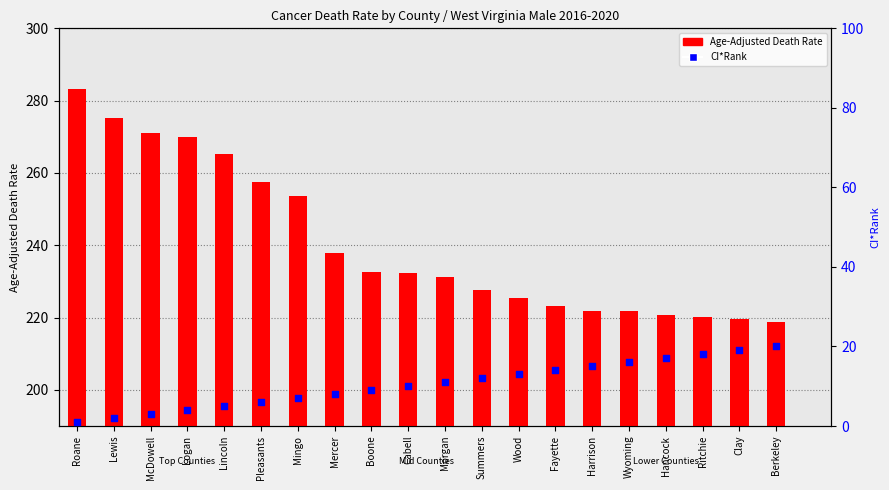

At how many categories does at least one series exceed 131?

20